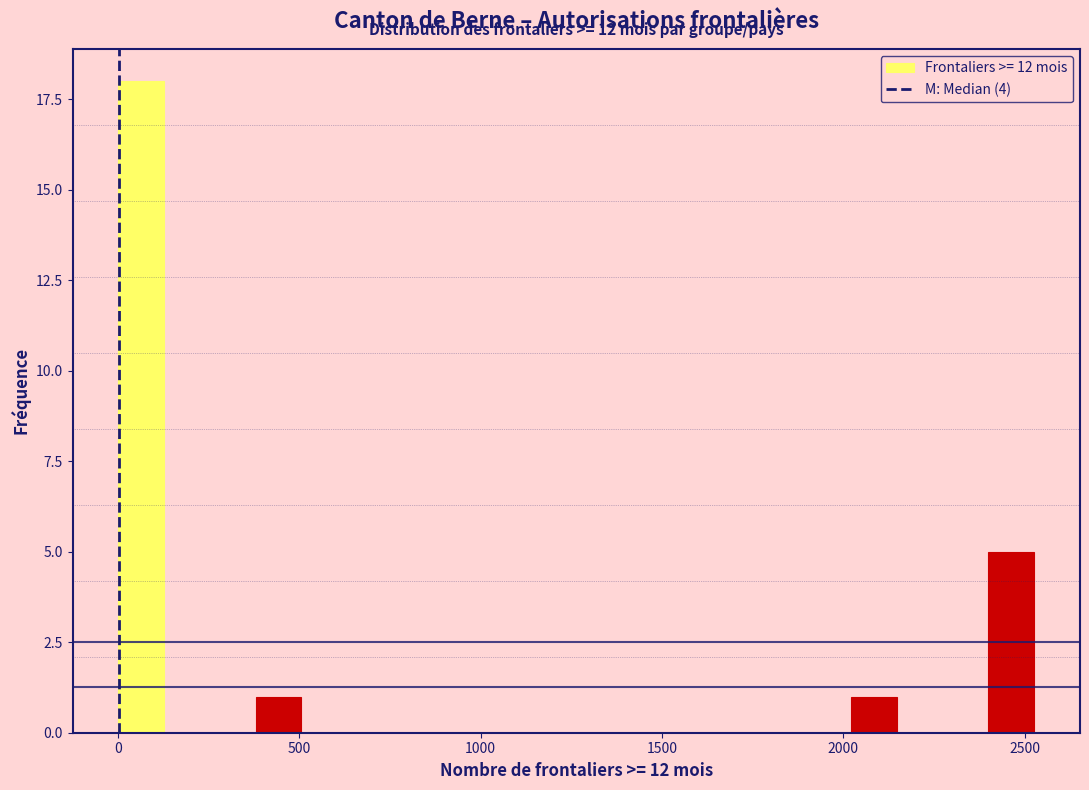

Around what value on the x-axis is the tallest bar? Give the approximate position of its centre, as read against the axis.

50